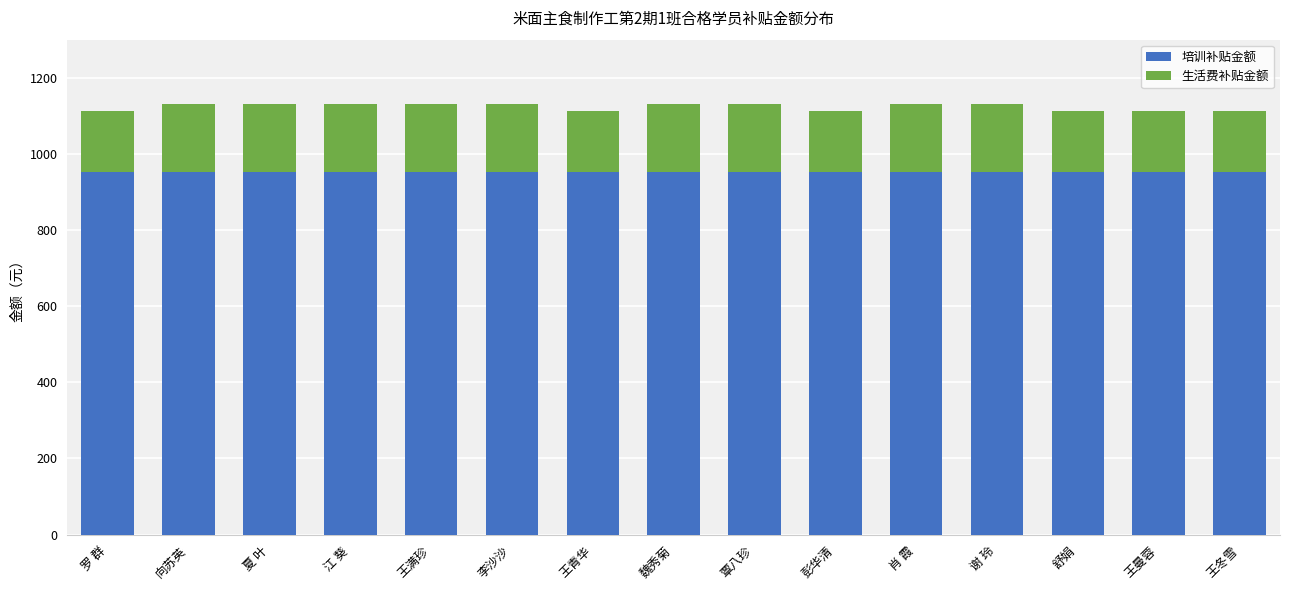

Does the chart contain any negative values?

No